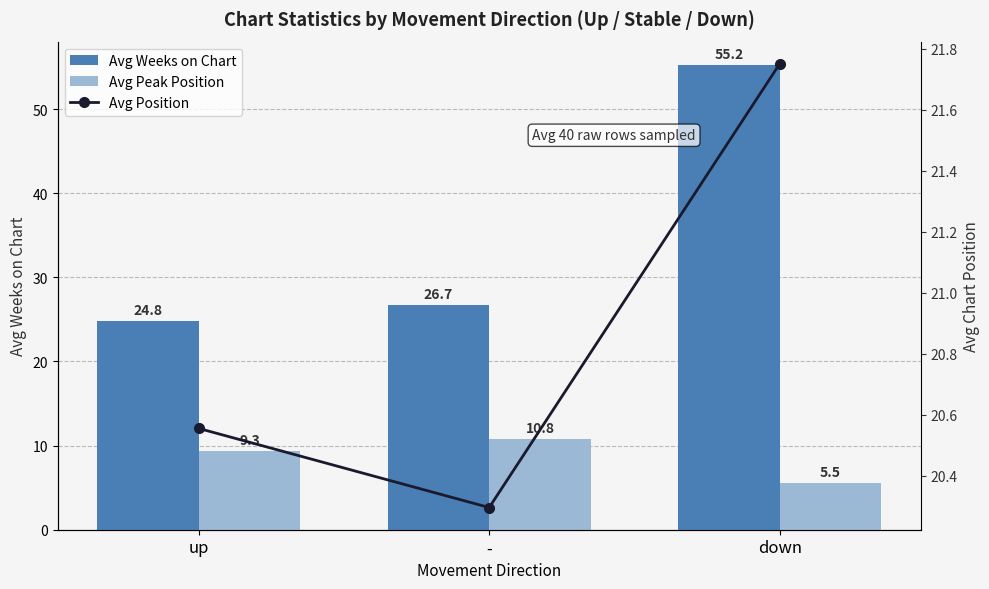

True or false: Avg Peak Position has a value of 9.3 at up.

True